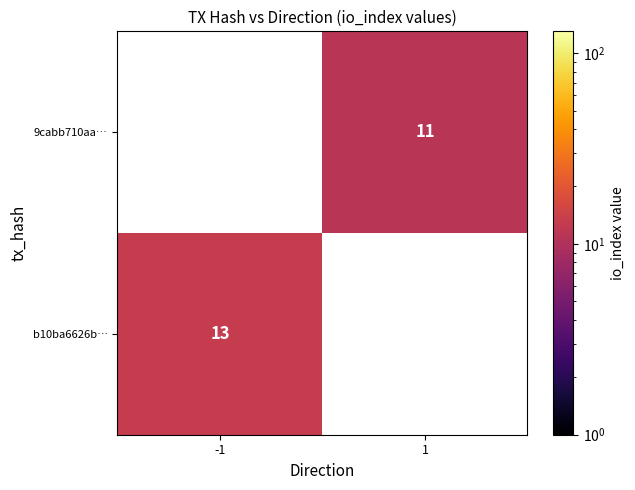

True or false: b10ba6626b… has a value of 13 at -1.

True